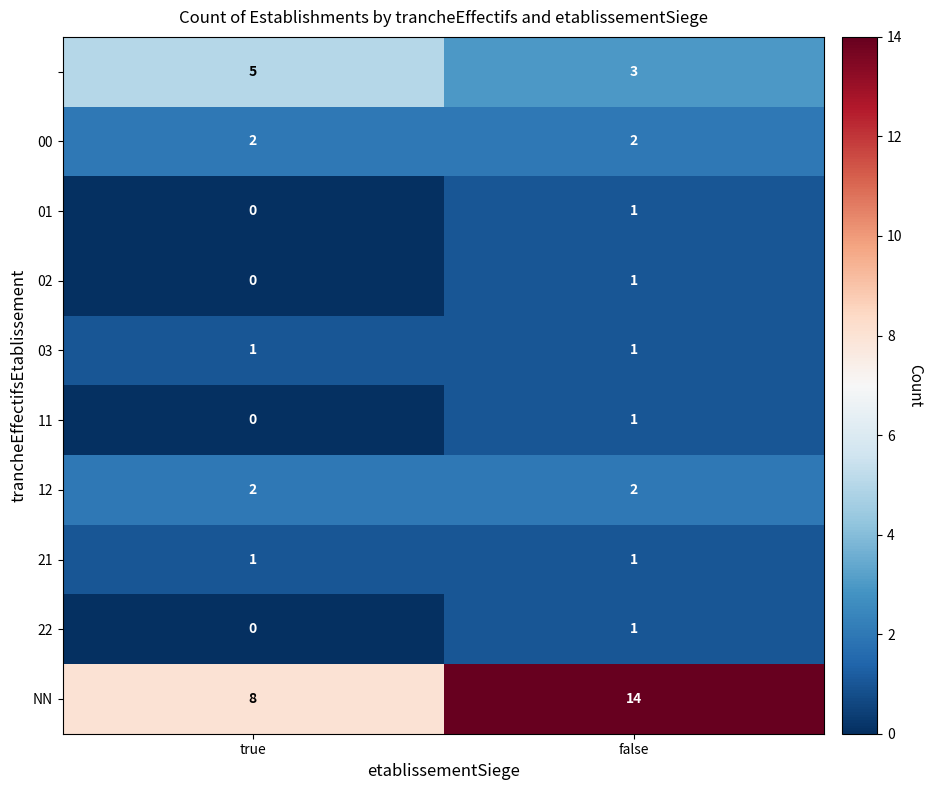

What is the spread (max minus min) of values at true?

8